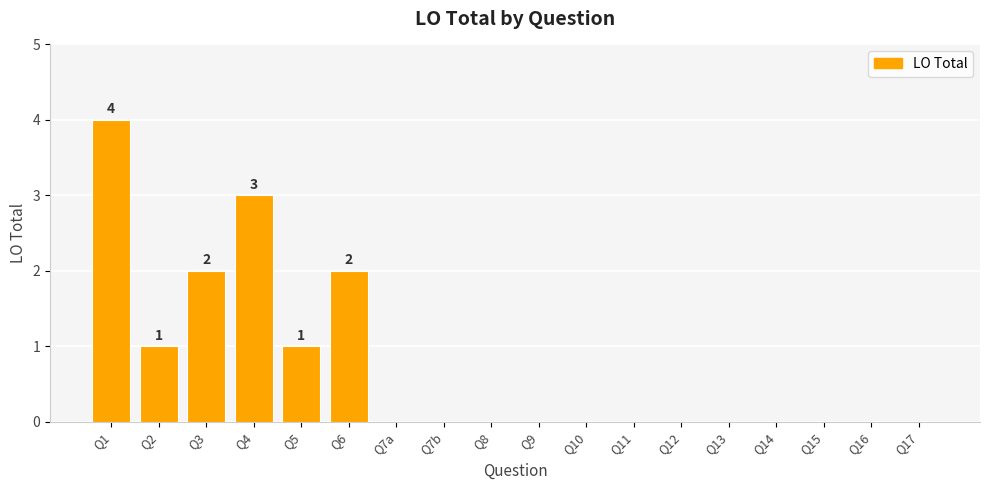

Which category has the highest value across all series?

Q1